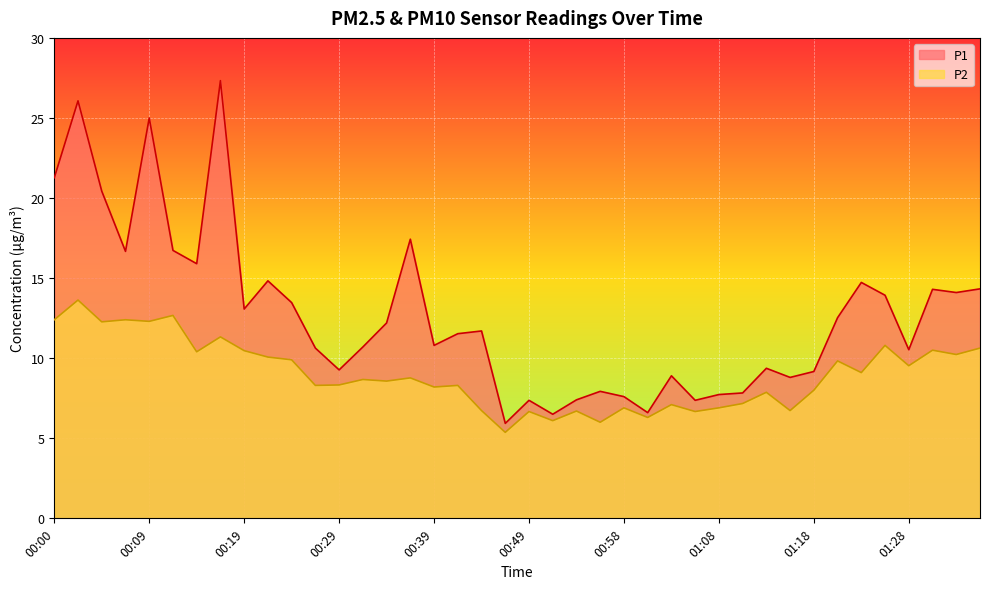

How many lines are shown in the chart?

2